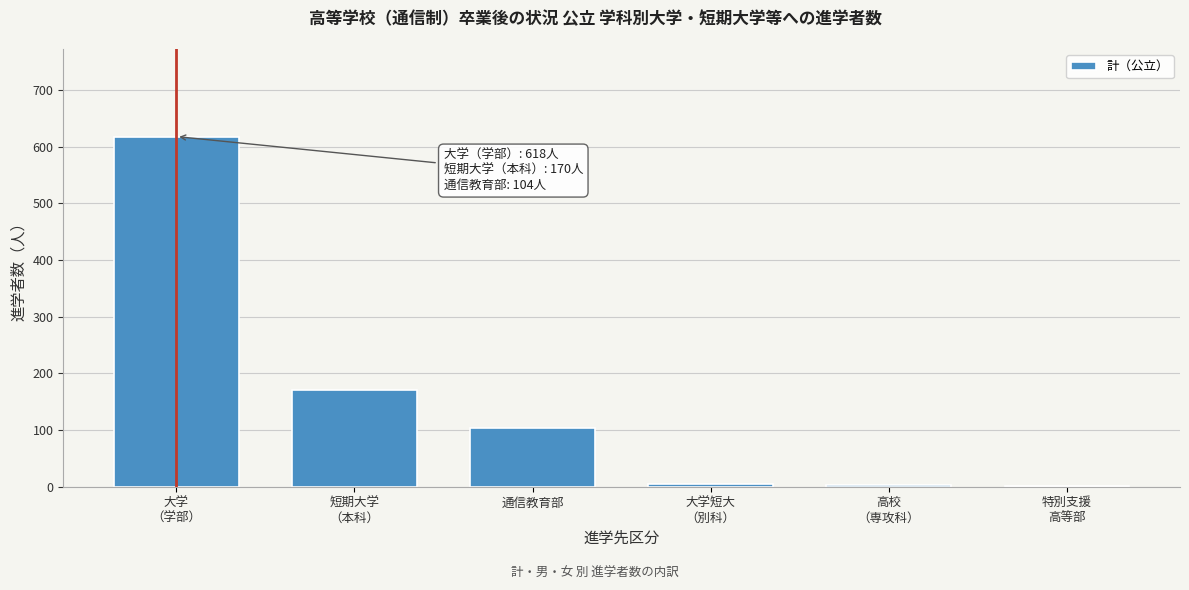

What is the maximum value shown in the chart?

618